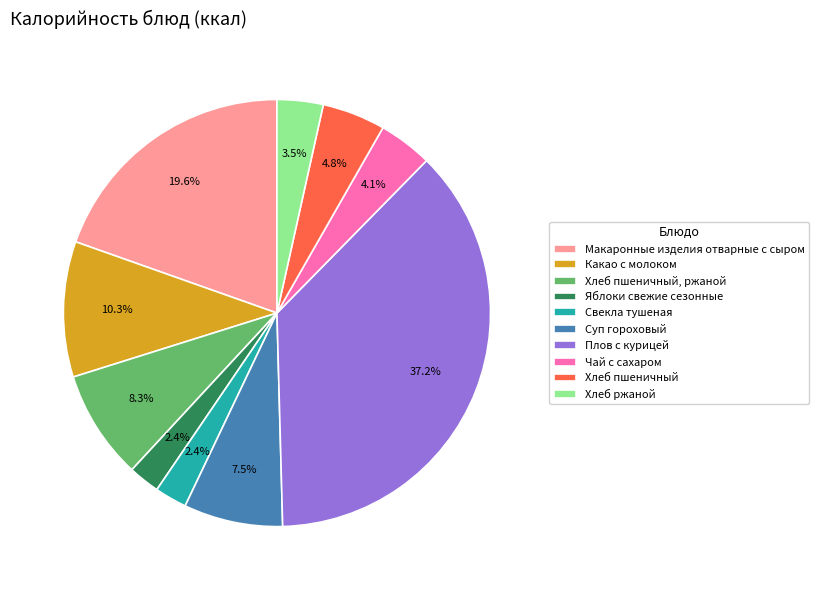

Is there any slice that represents more than half of the pie?

No